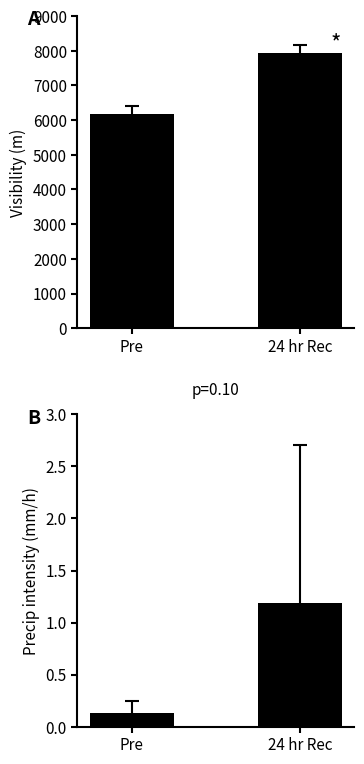

What are all the series names shown in the legend?

avg(Visibility (m)), avg(Precip intensity (mm/h))